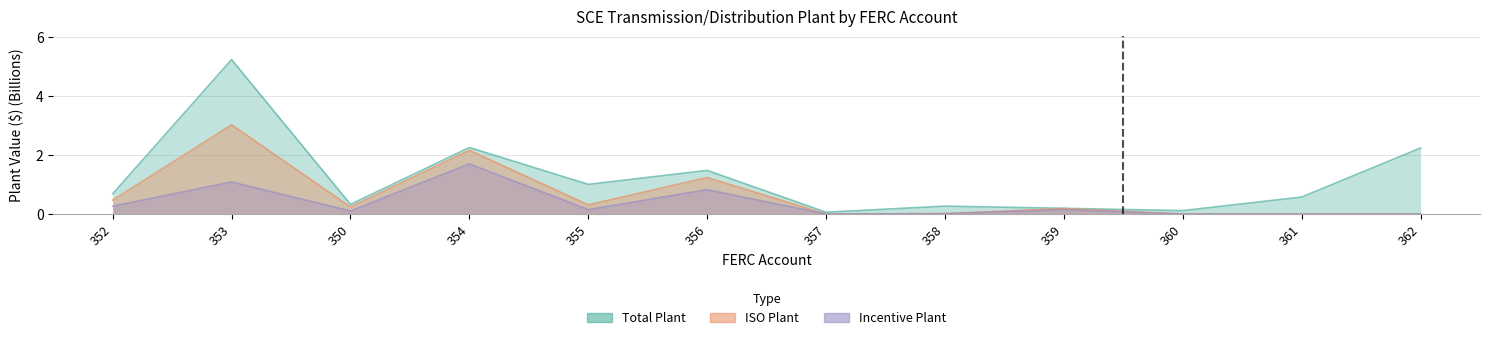

At which category is the sum across all series the highest?

353